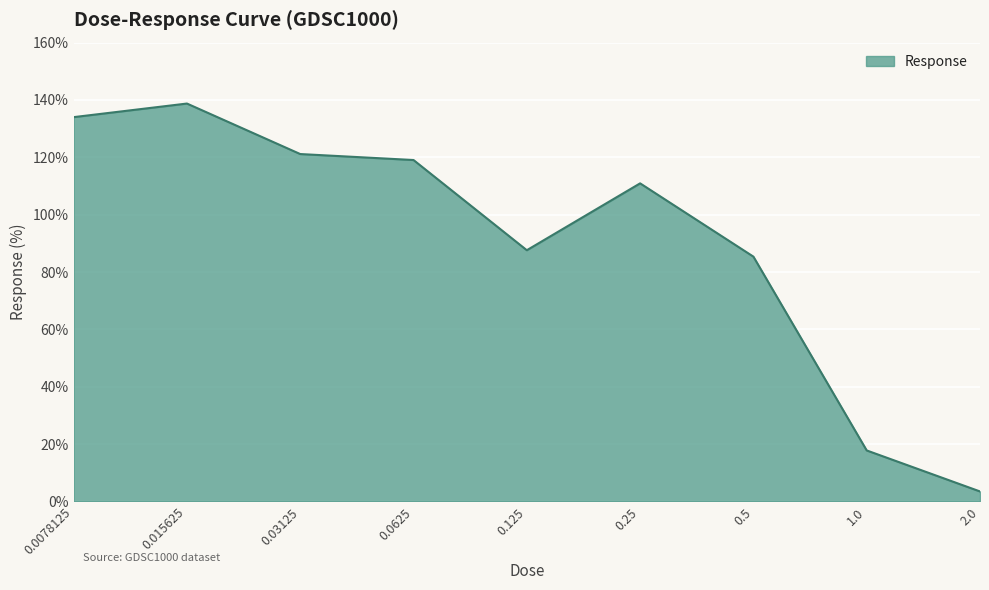

What is the difference between the maximum and minimum values?

135.3